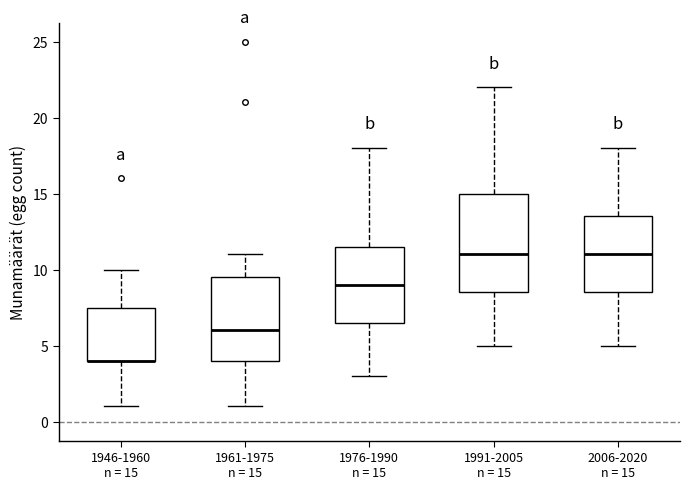

Reading left to right, transcribe this box plot: for each box, give where its median line is, the range the box spans, and where its two whiskers end, as read against the y-axis. The values are not printed on the chart, so give them approximately, as read against the axis.

1946-1960 n = 15: median 4.0 (drawn on the box's lower edge), box 4.0 to 7.5, whiskers 1.0 to 10.0
1961-1975 n = 15: median 6.0, box 4.0 to 9.5, whiskers 1.0 to 11.0
1976-1990 n = 15: median 9.0, box 6.5 to 11.5, whiskers 3.0 to 18.0
1991-2005 n = 15: median 11.0, box 8.5 to 15.0, whiskers 5.0 to 22.0
2006-2020 n = 15: median 11.0, box 8.5 to 13.5, whiskers 5.0 to 18.0